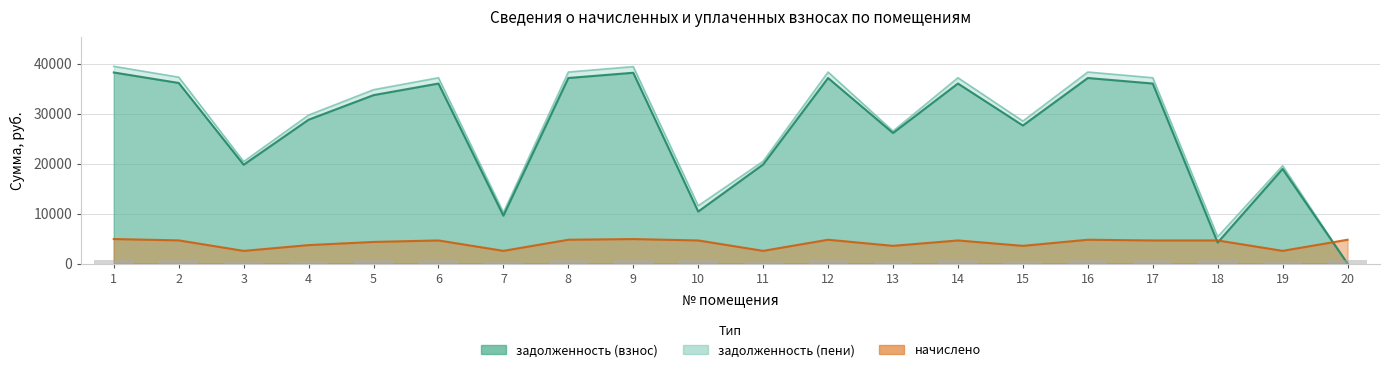

Between 20 and 5, which is larger?

5